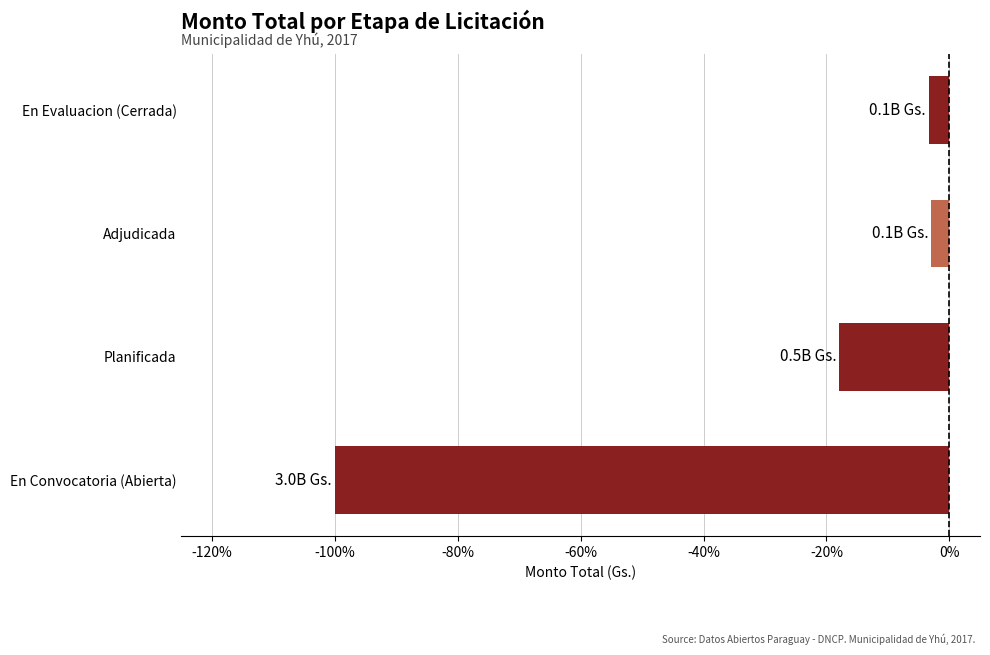

What is the change in value from En Convocatoria (Abierta) to En Evaluacion (Cerrada)?

+96.7